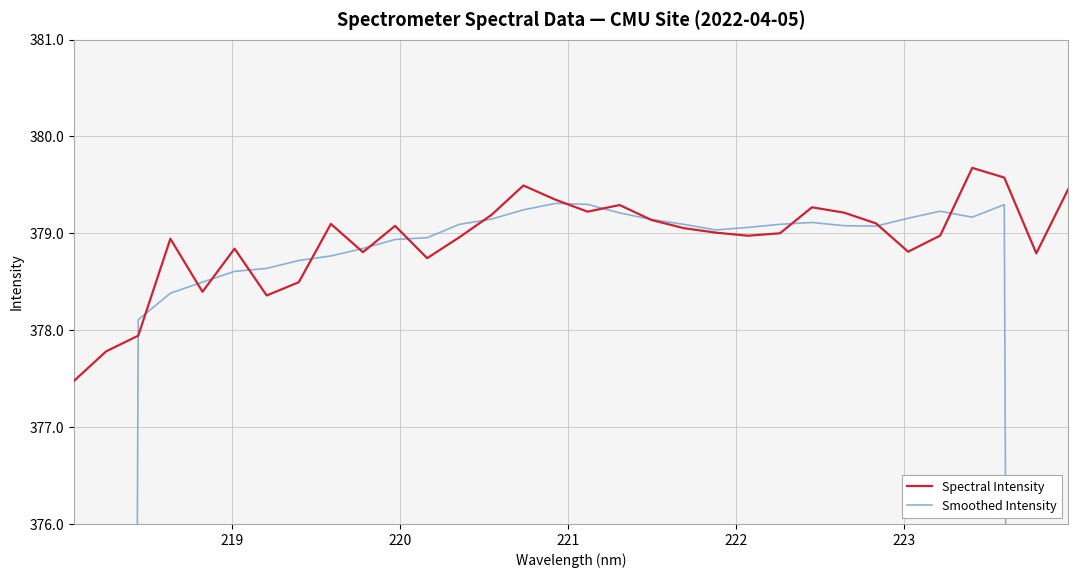

What is the highest value of the Spectral Intensity series?

379.7